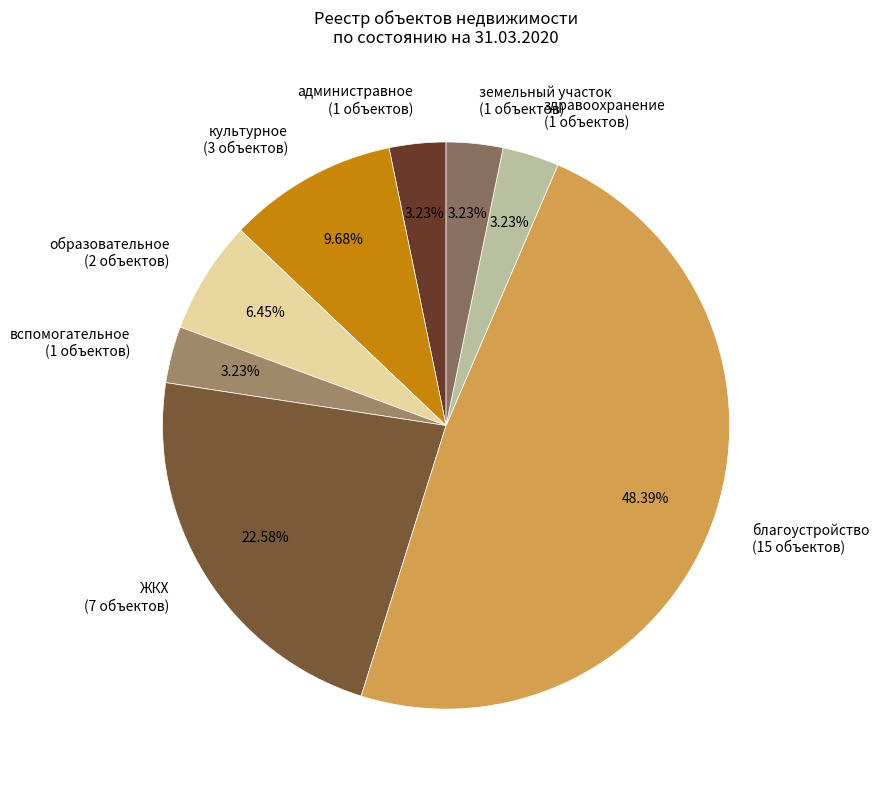

How many segments does this pie chart have?

8